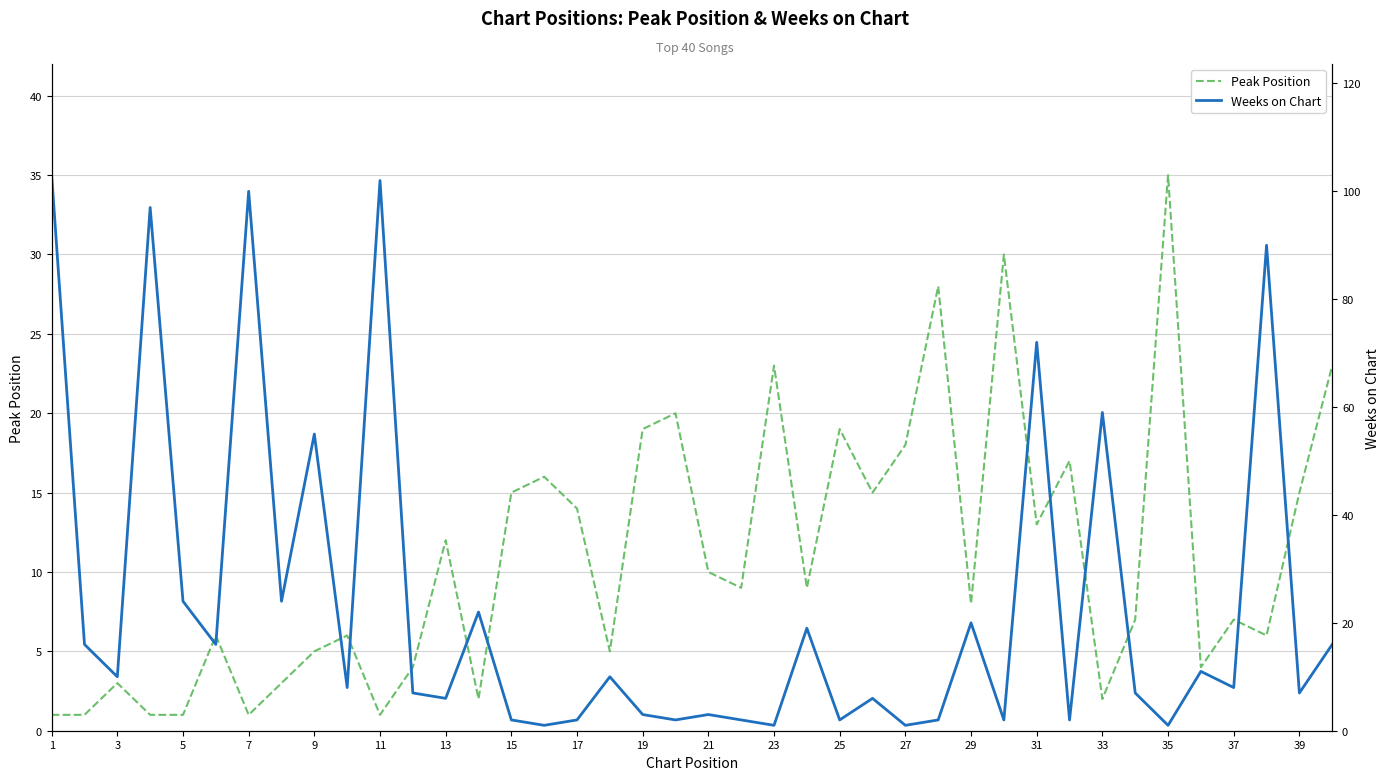

At how many categories does at least one series exceed 6?

40